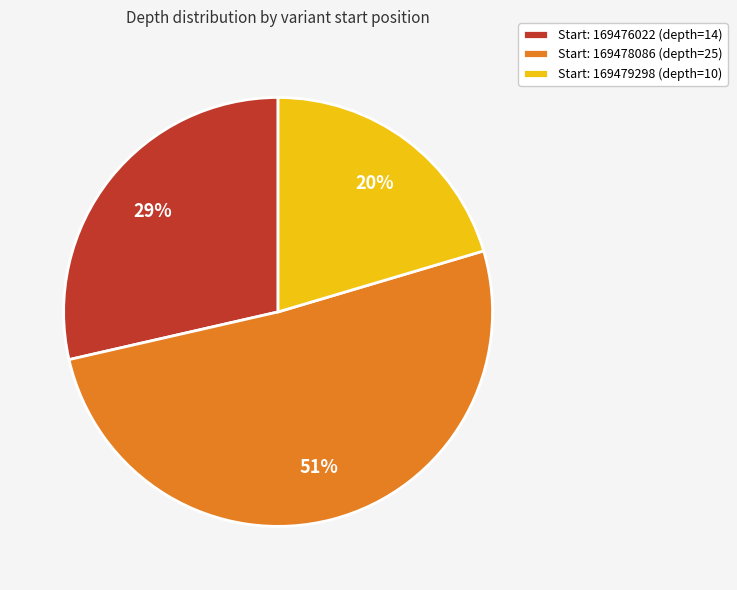

Which slice is the largest?

Start: 169478086 (depth=25)